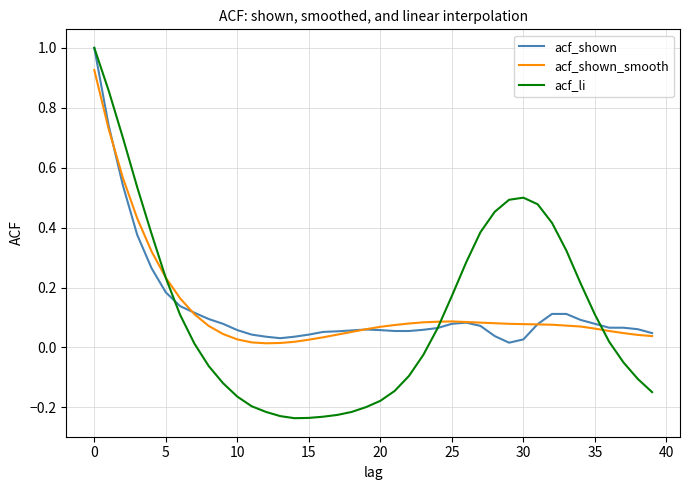

How many values in the acf_li series are below 0?

19